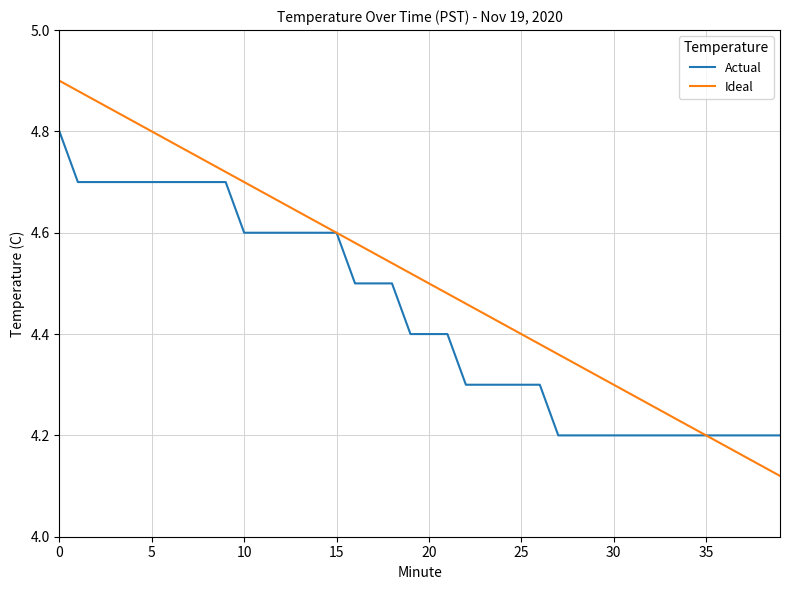

Which series has the largest total across all categories?

Ideal